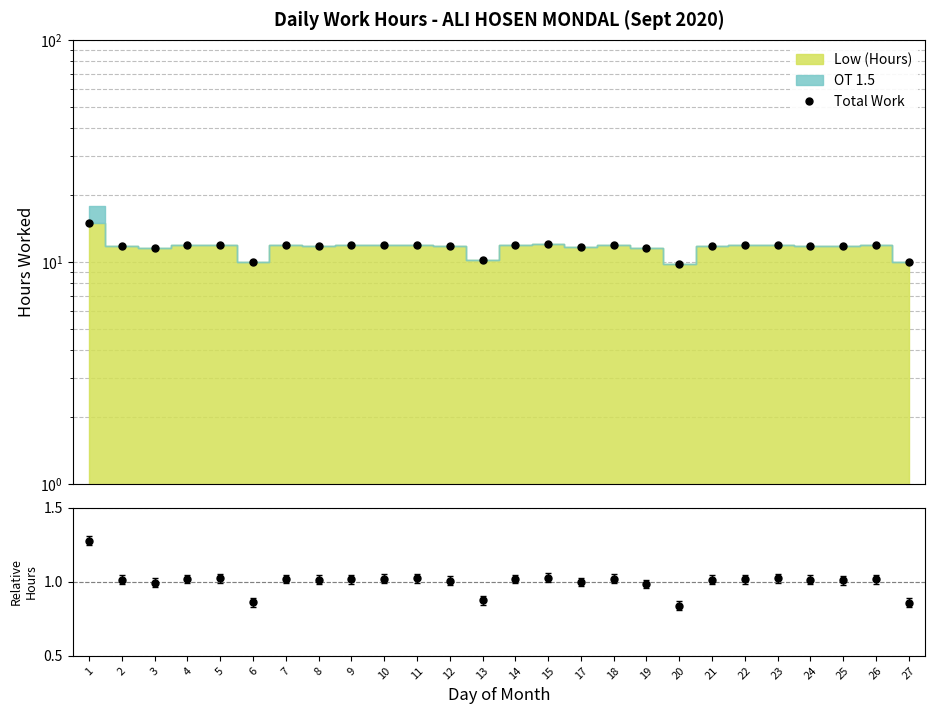

Approximately how many times larger is the value at 24 compared to 6?

1.2